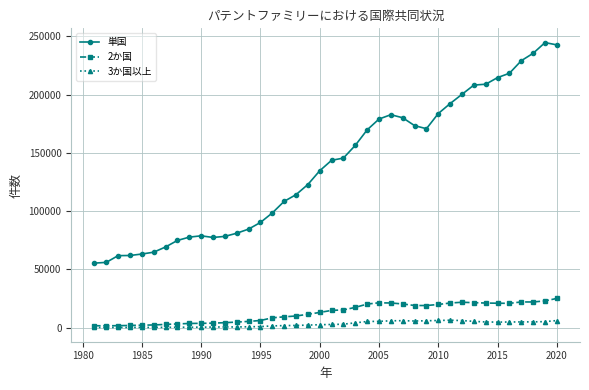

True or false: 単国 and 3か国以上 cross at least once.

False